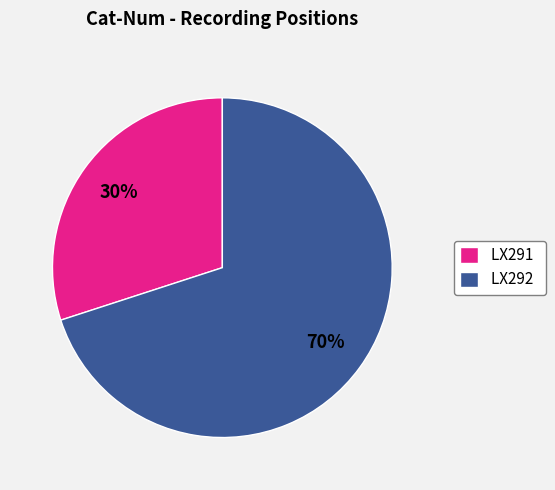

To the nearest percent, what is the difference between the largest and smallest slice percentages?

40%